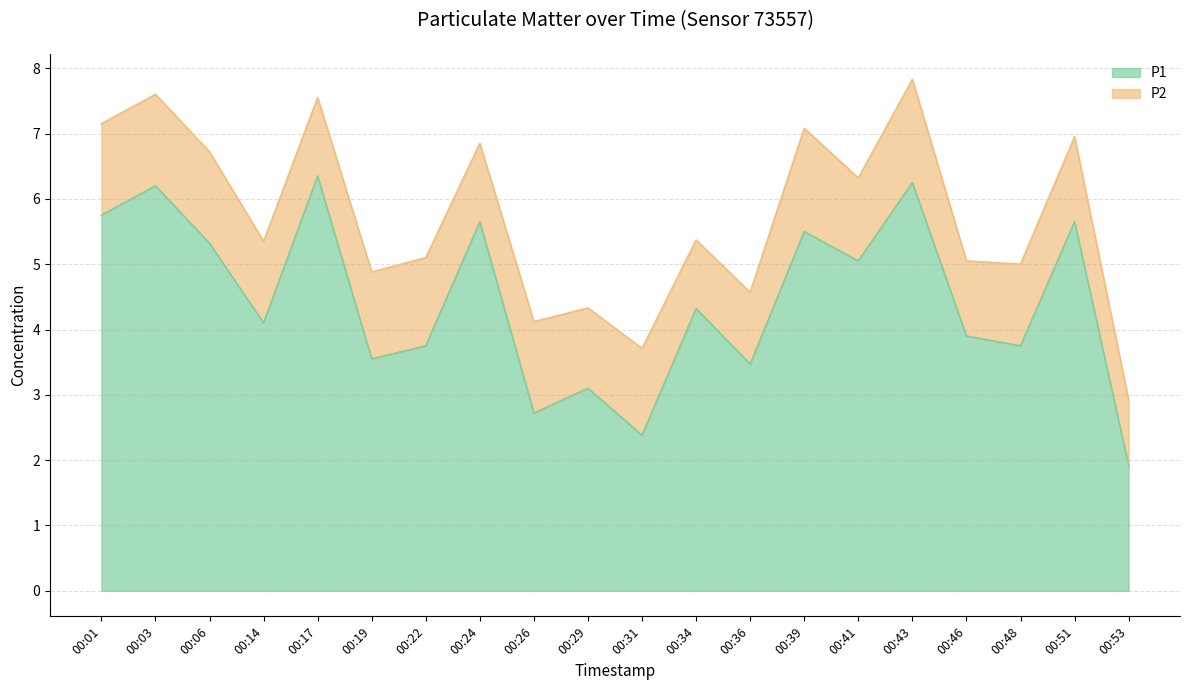

What is the difference between the values at 00:14 and 00:01?

1.7